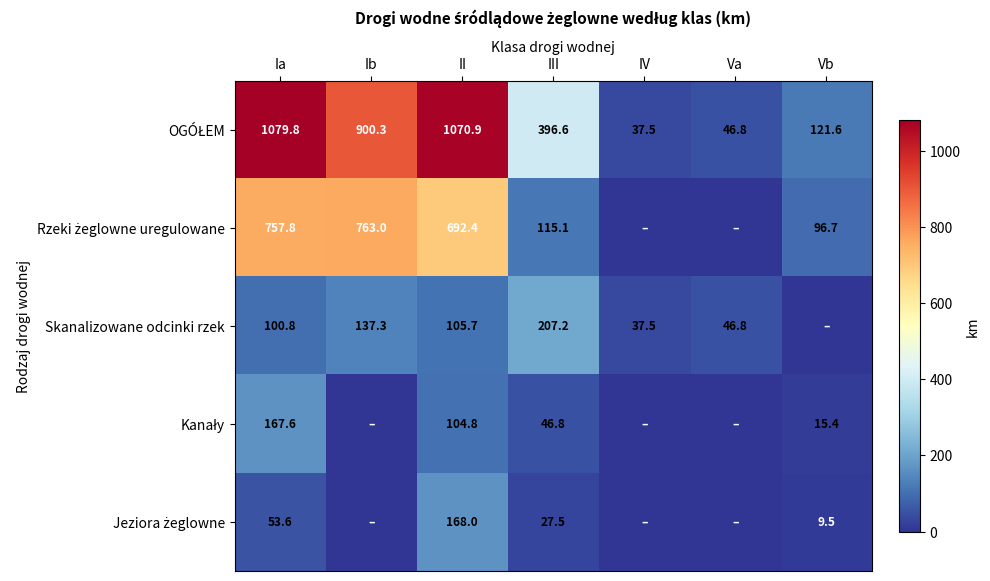

What is the total value across all series at Vb?

243.2